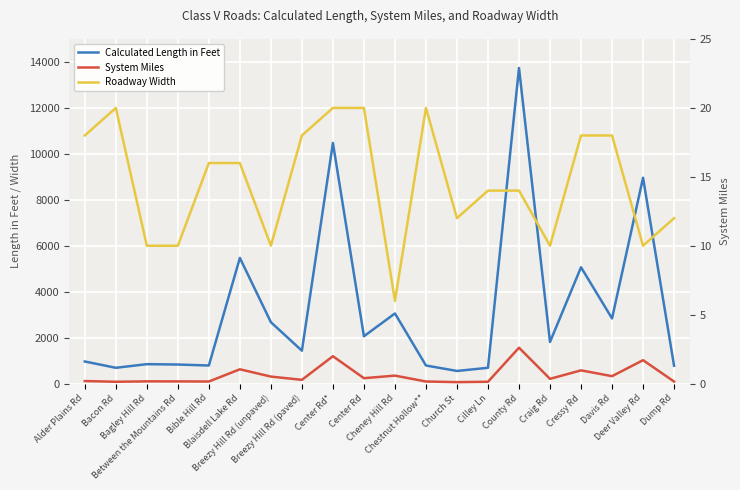

What are all the series names shown in the legend?

Calculated Length in Feet, System Miles, Roadway Width